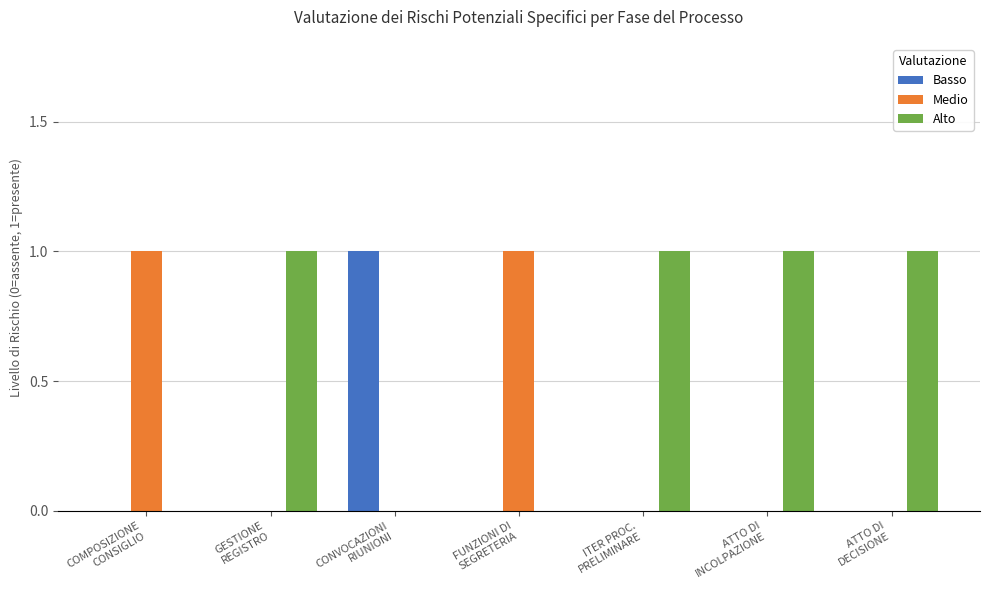

Reading left to right, what are all the values shown in this chart?

Basso: COMPOSIZIONE
CONSIGLIO=0	GESTIONE
REGISTRO=0	CONVOCAZIONI
RIUNIONI=1	FUNZIONI DI
SEGRETERIA=0	ITER PROC.
PRELIMINARE=0	ATTO DI
INCOLPAZIONE=0	ATTO DI
DECISIONE=0
Medio: COMPOSIZIONE
CONSIGLIO=1	GESTIONE
REGISTRO=0	CONVOCAZIONI
RIUNIONI=0	FUNZIONI DI
SEGRETERIA=1	ITER PROC.
PRELIMINARE=0	ATTO DI
INCOLPAZIONE=0	ATTO DI
DECISIONE=0
Alto: COMPOSIZIONE
CONSIGLIO=0	GESTIONE
REGISTRO=1	CONVOCAZIONI
RIUNIONI=0	FUNZIONI DI
SEGRETERIA=0	ITER PROC.
PRELIMINARE=1	ATTO DI
INCOLPAZIONE=1	ATTO DI
DECISIONE=1